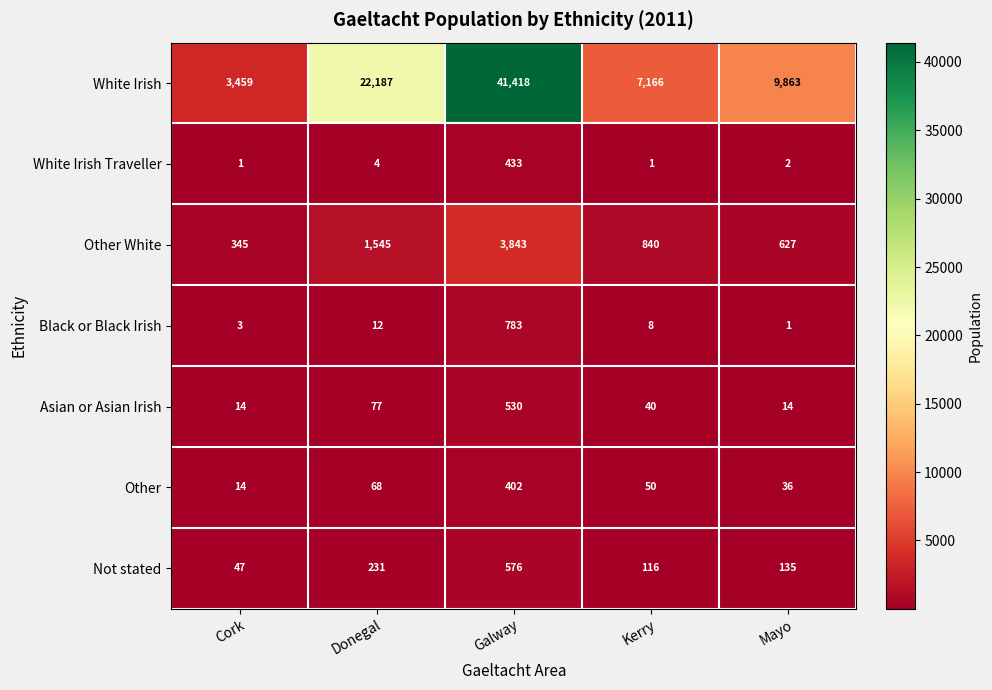

What is the total value across all series at Donegal?

24124